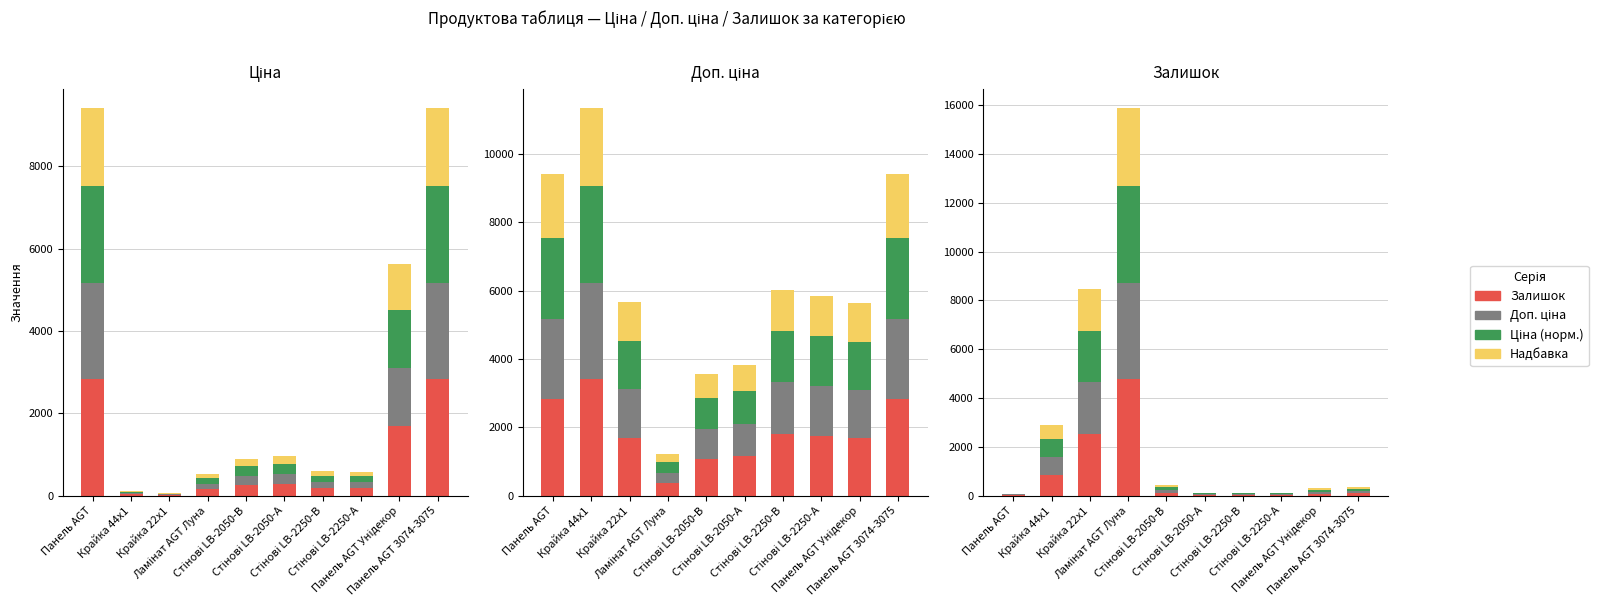

What is the difference between the second highest and second lowest values in the Доп. ціна series?

2082.5